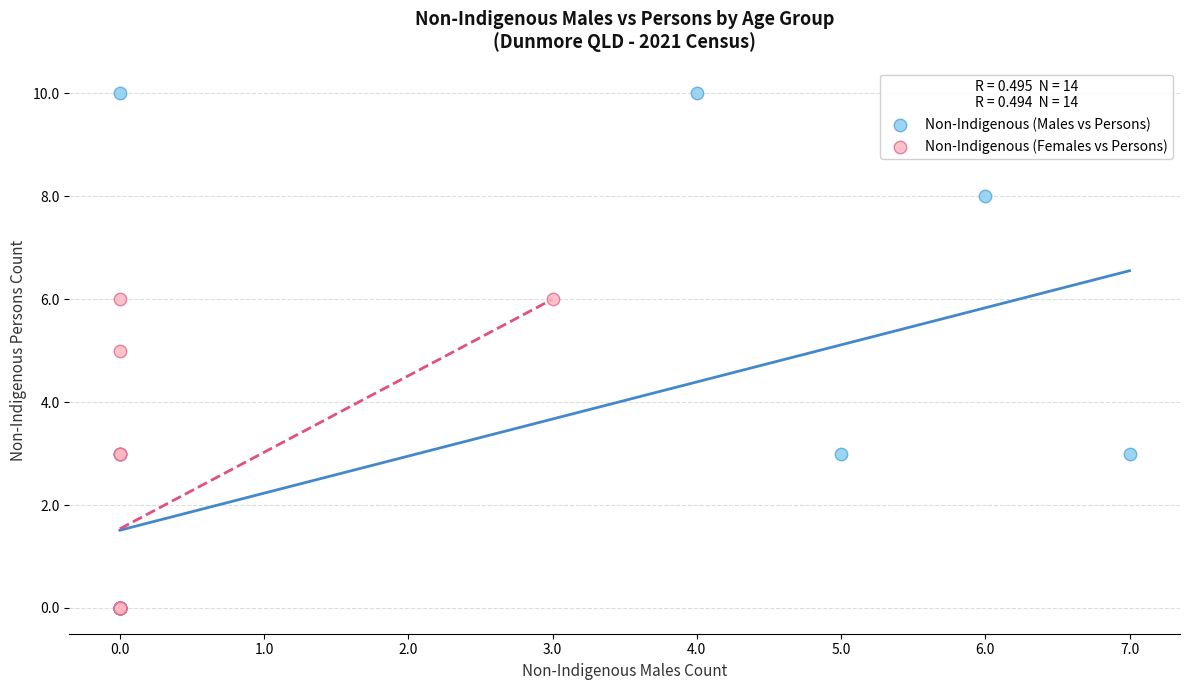

Which series contains the highest Y value?

Non-Indigenous (Males vs Persons)